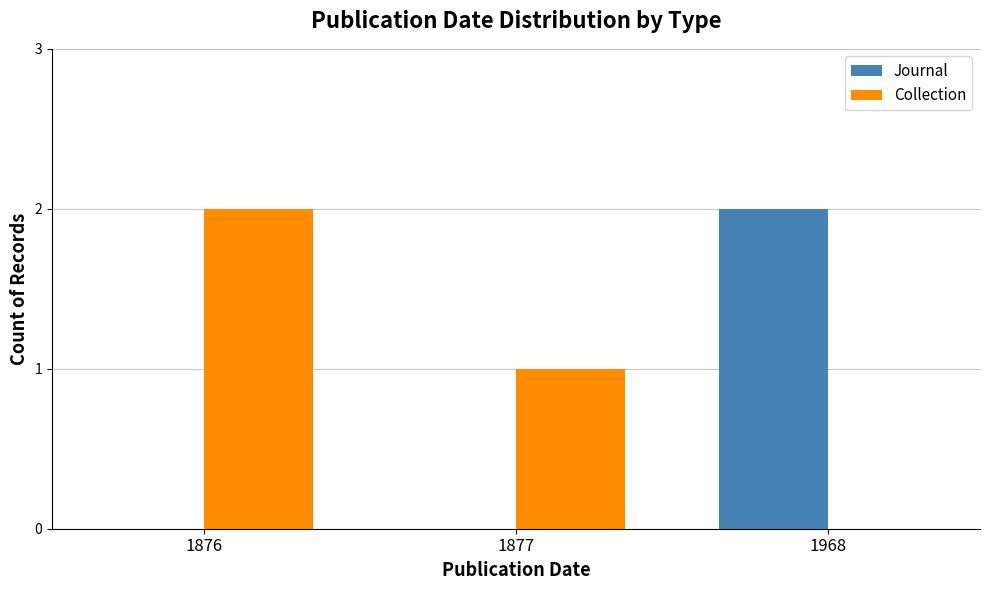

How many series are shown in this chart?

2